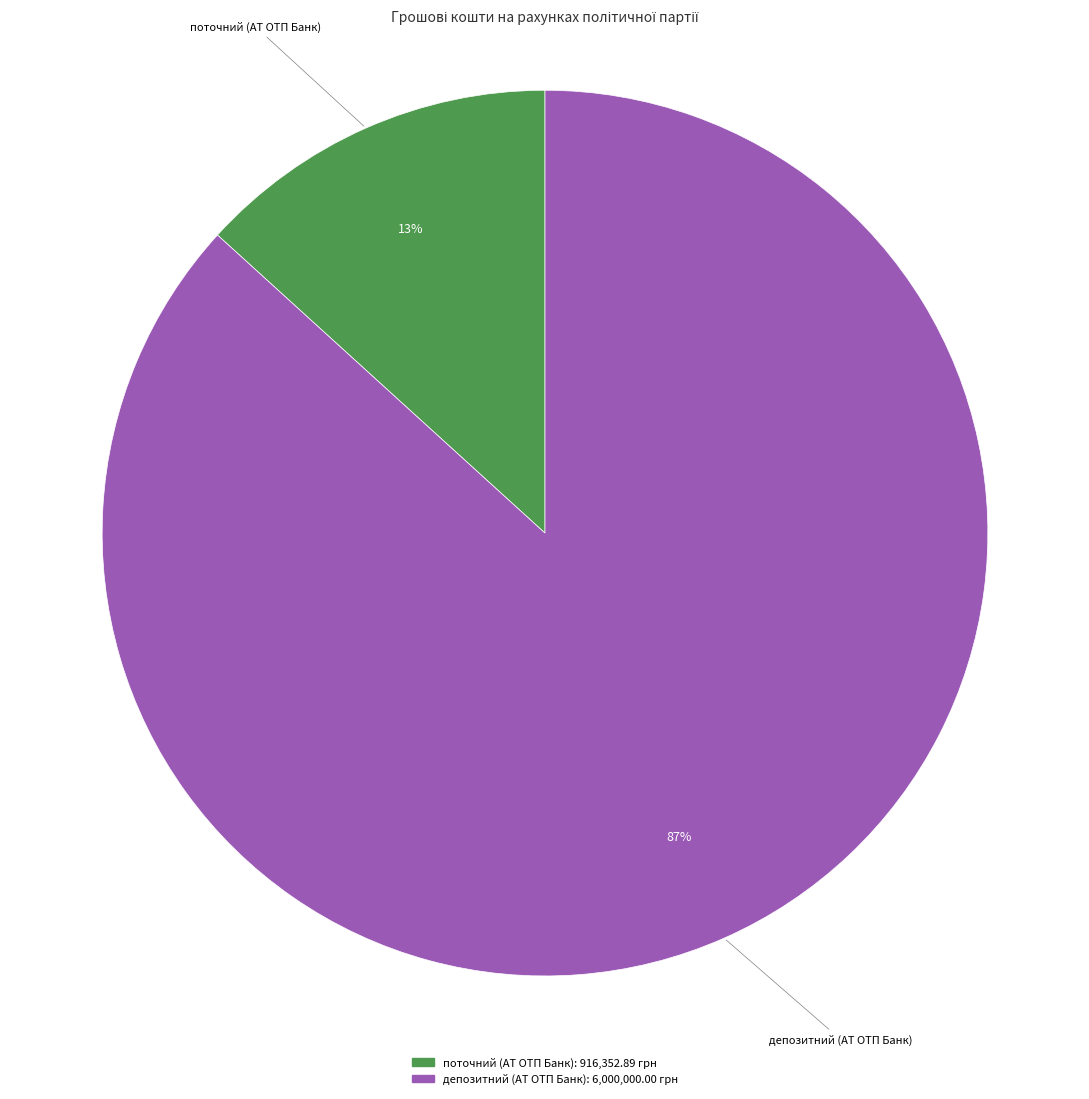

Count the number of slices in the pie.

2